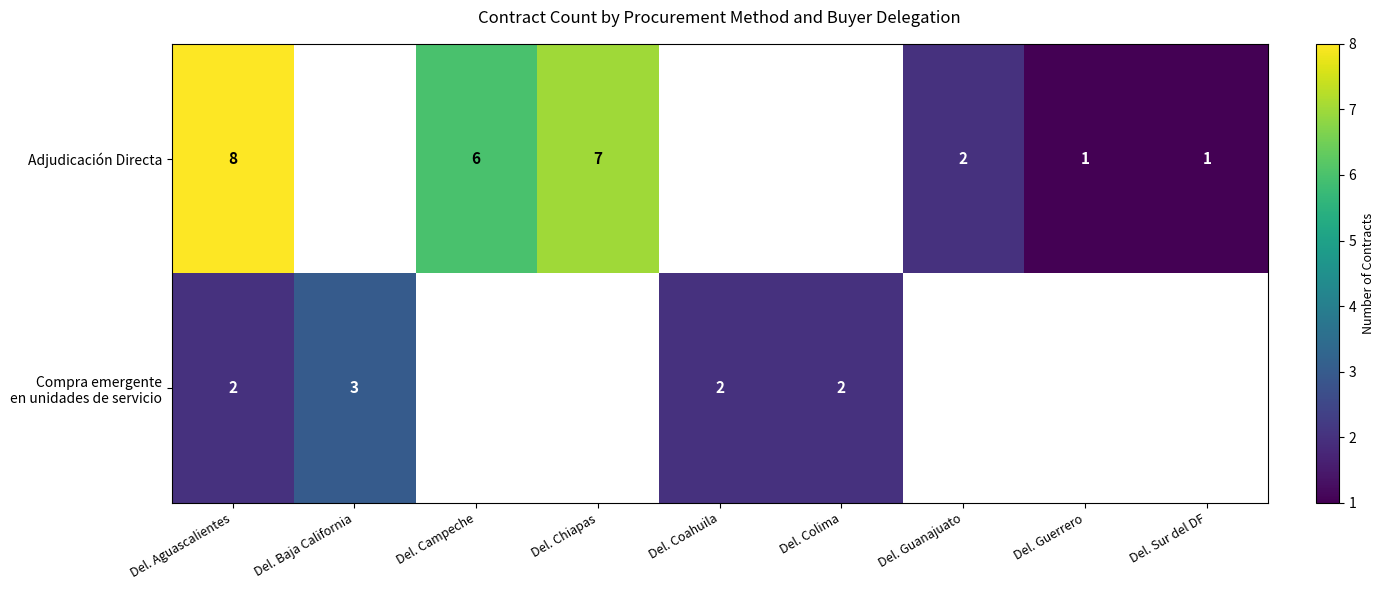

What is the greatest value displayed?

8.0